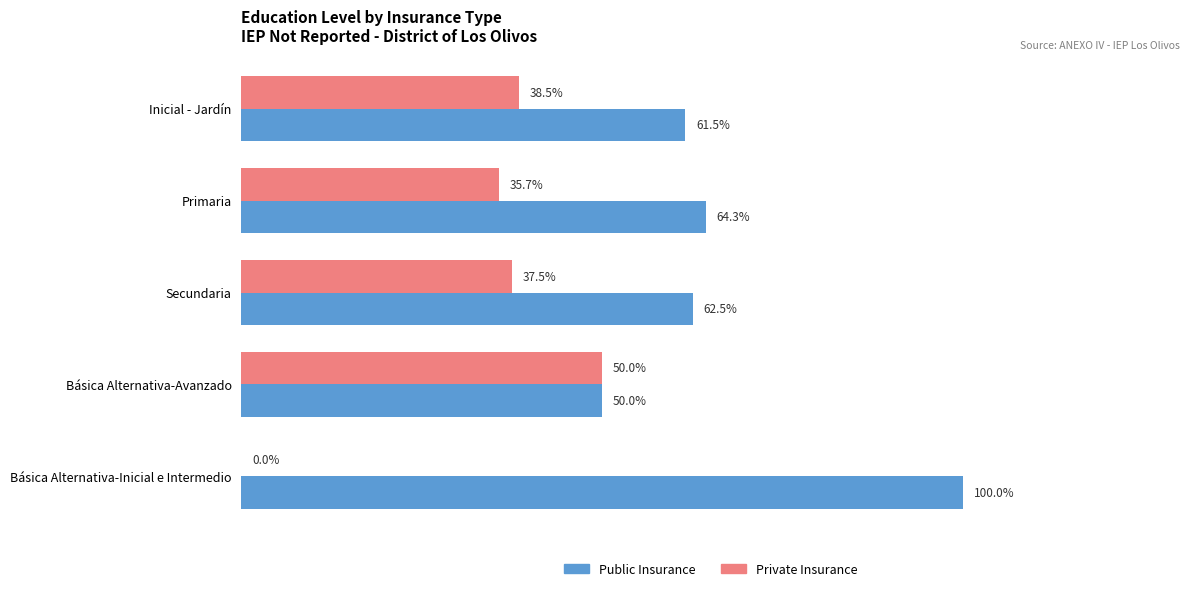

At which category does the chart reach its peak across all series?

Básica Alternativa-Inicial e Intermedio